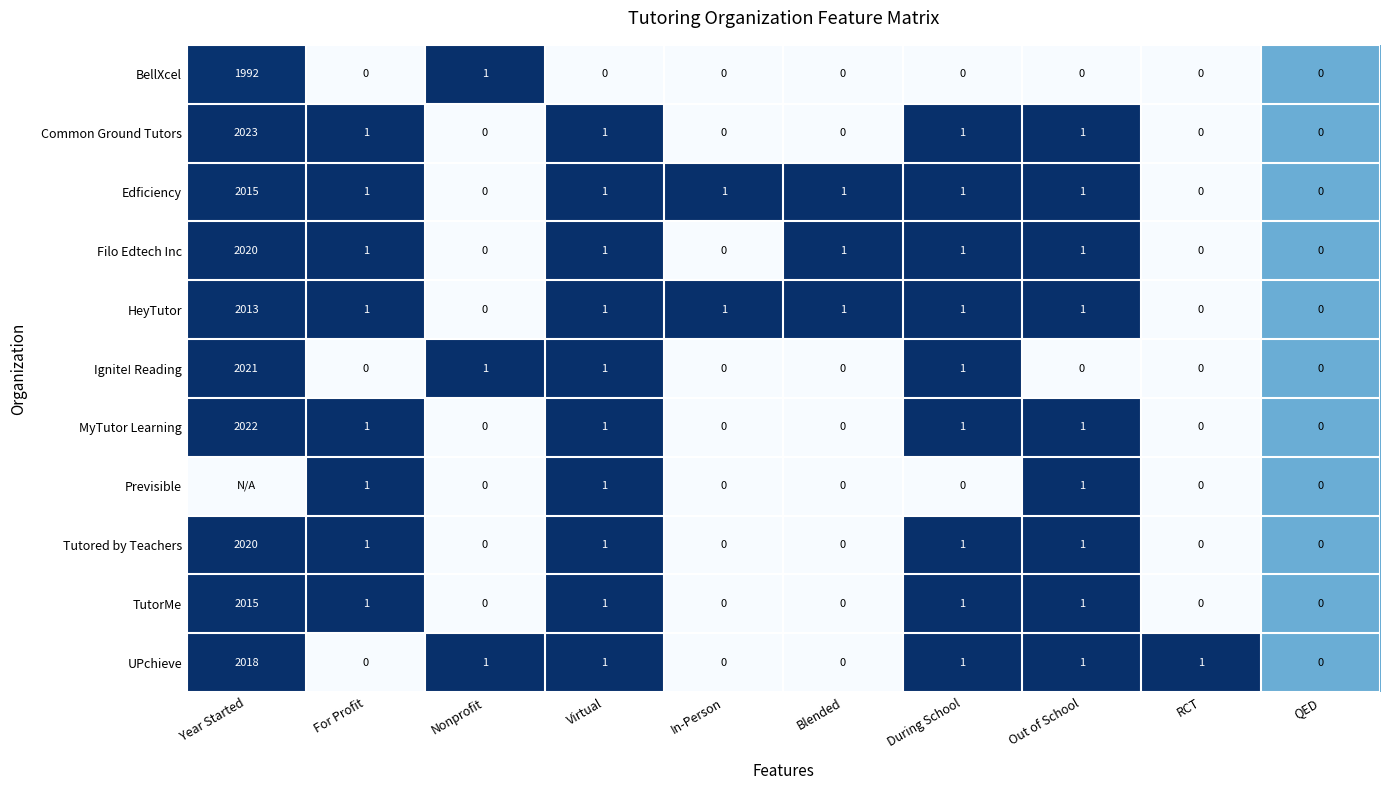

Which series changed the most between For Profit and Out of School?

UPchieve